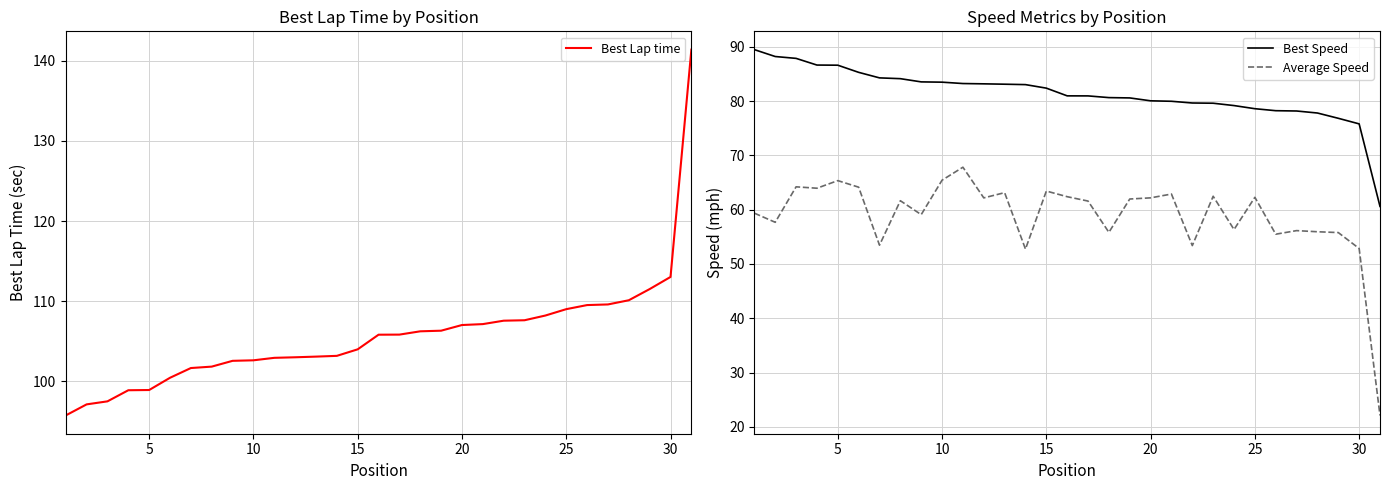

True or false: Average Speed and Best Lap time intersect in this chart.

False